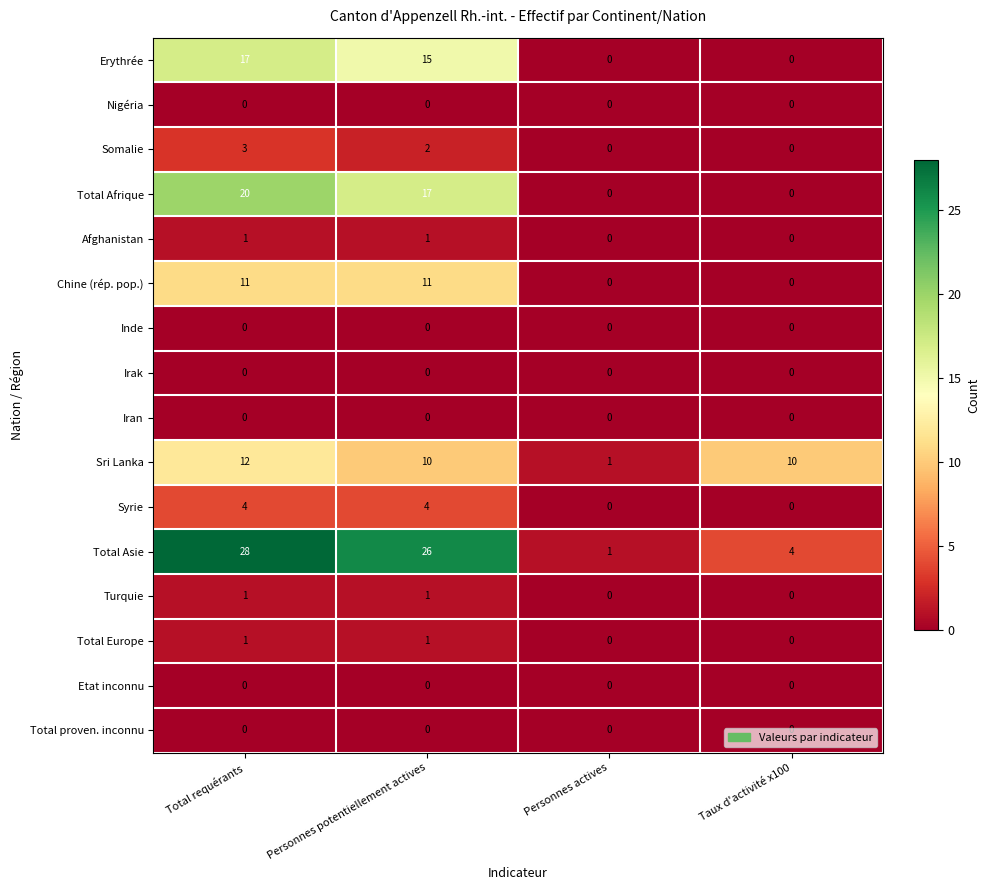

Between Personnes potentiellement actives and Taux d'activité x100, which series saw the biggest shift?

Total Asie